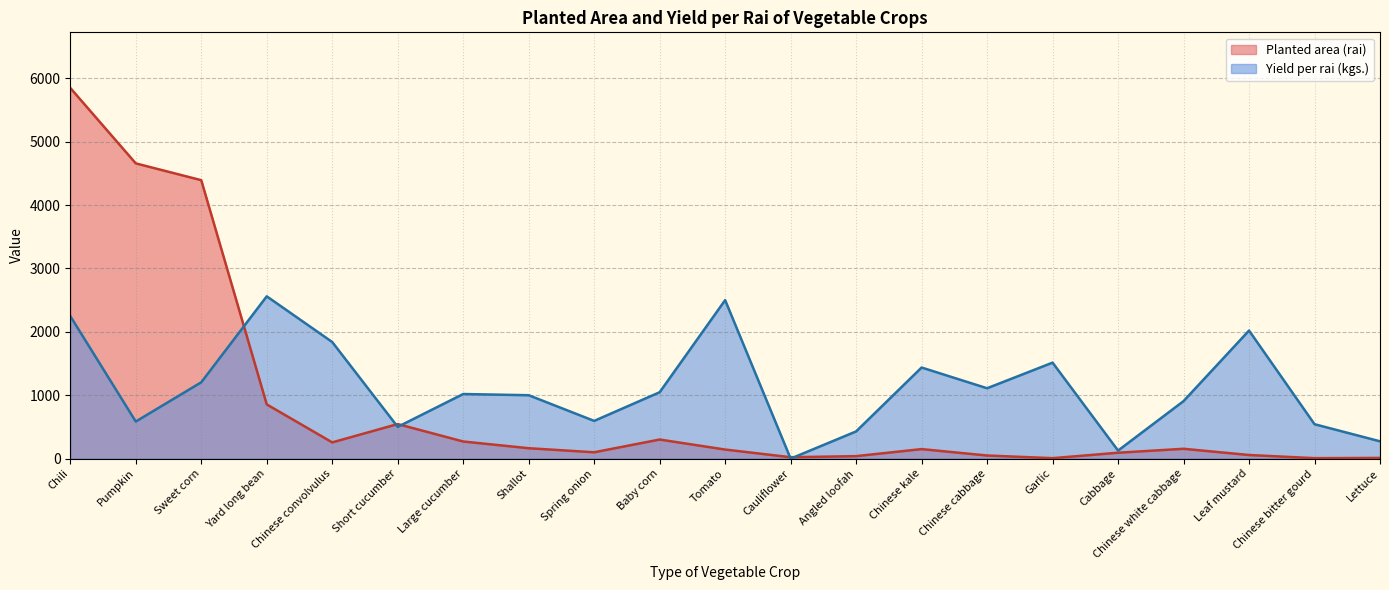

What position from the right is Angled loofah?

9